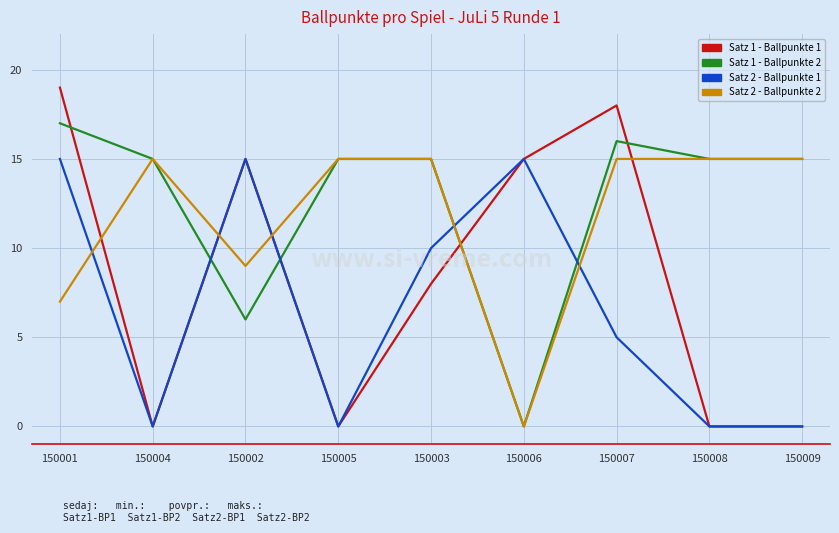

Reading right to left, extract all data points from this chart.

Satz 1 - Ballpunkte 1: 0	0	18	15	8	0	15	0	19
Satz 1 - Ballpunkte 2: 15	15	16	0	15	15	6	15	17
Satz 2 - Ballpunkte 1: 0	0	5	15	10	0	15	0	15
Satz 2 - Ballpunkte 2: 15	15	15	0	15	15	9	15	7